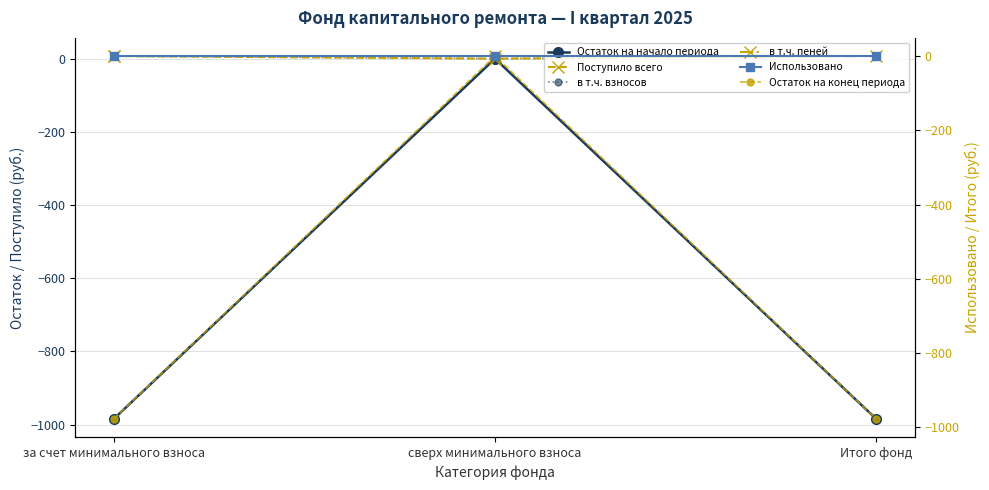

At how many categories does at least one series exceed -951?

3